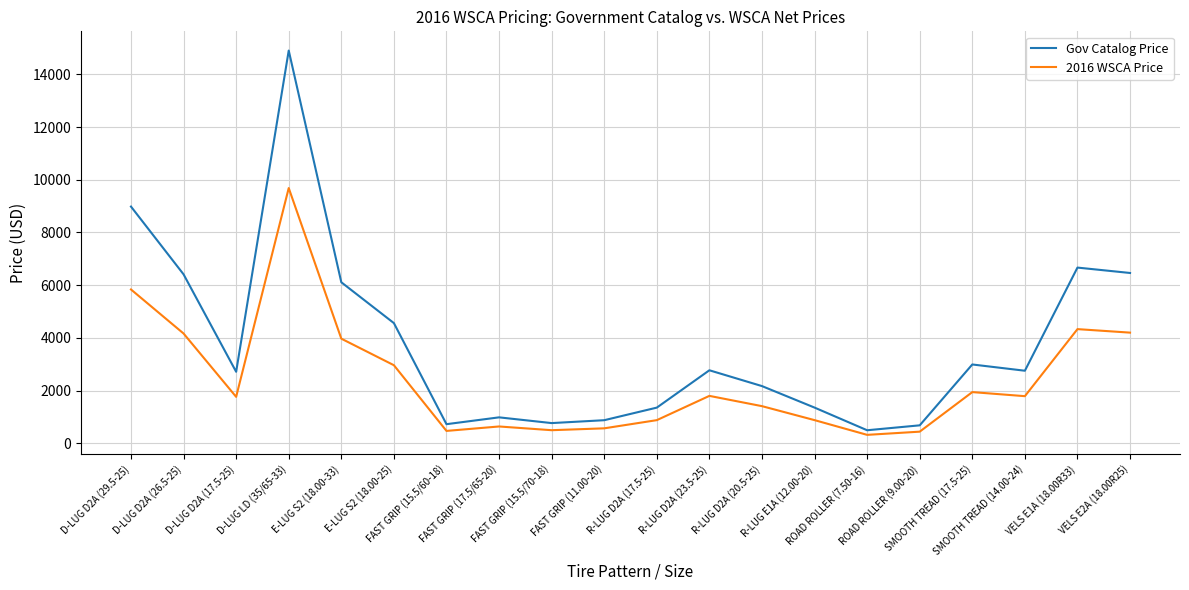

What is the difference between the second highest and minimum values in the 2016 WSCA Price series?

5514.1